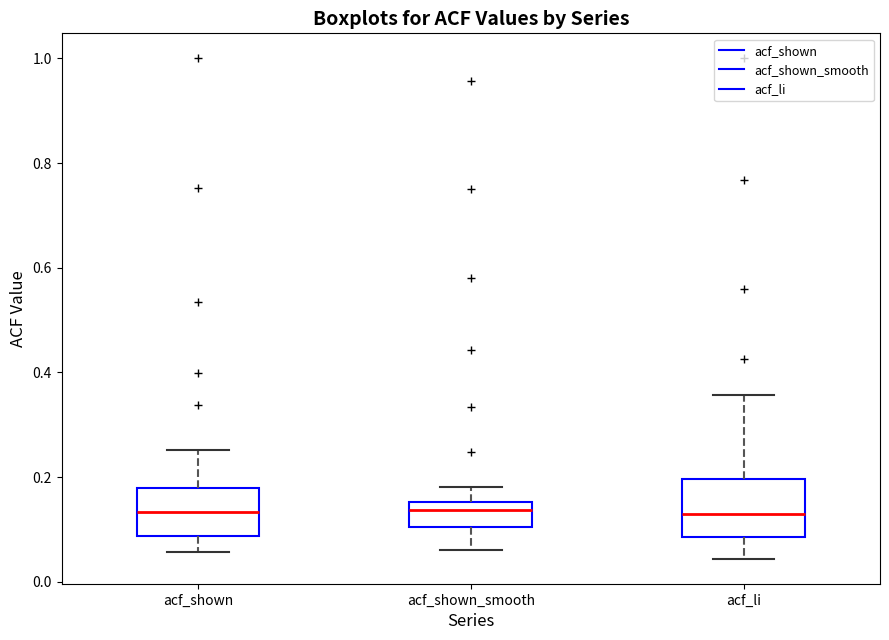

Reading left to right, read every box against the y-axis: the position of its median line, the range the box covers, and the ends of its whiskers. The values are not printed on the chart, so give them approximately, as read against the axis.

acf_shown: median 0.14, box 0.08 to 0.18, whiskers 0.06 to 0.26
acf_shown_smooth: median 0.14, box 0.10 to 0.16, whiskers 0.06 to 0.18
acf_li: median 0.12, box 0.08 to 0.20, whiskers 0.04 to 0.36